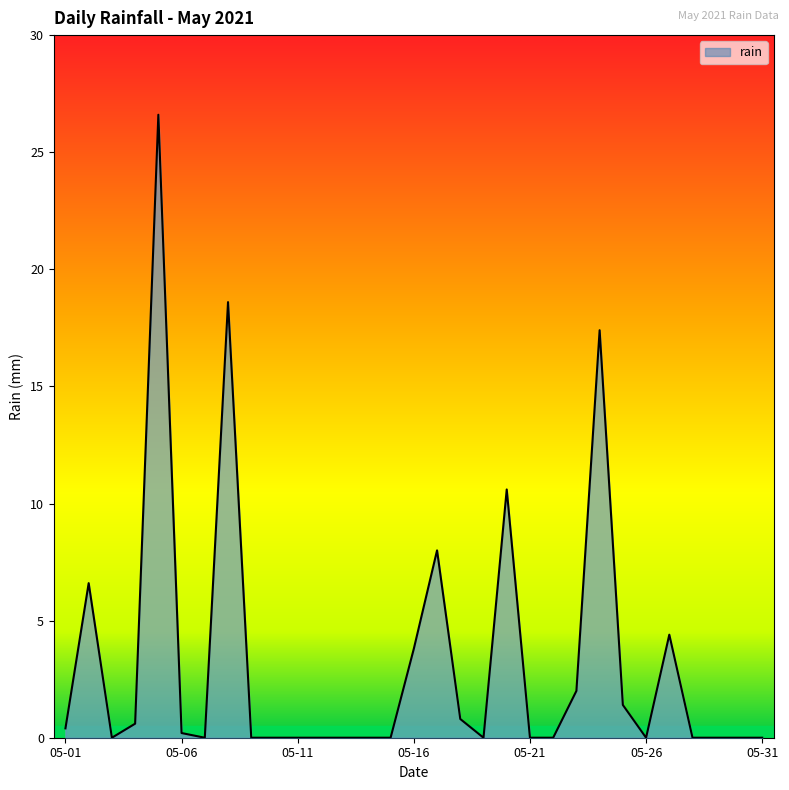

What is the maximum value shown in the chart?

26.6